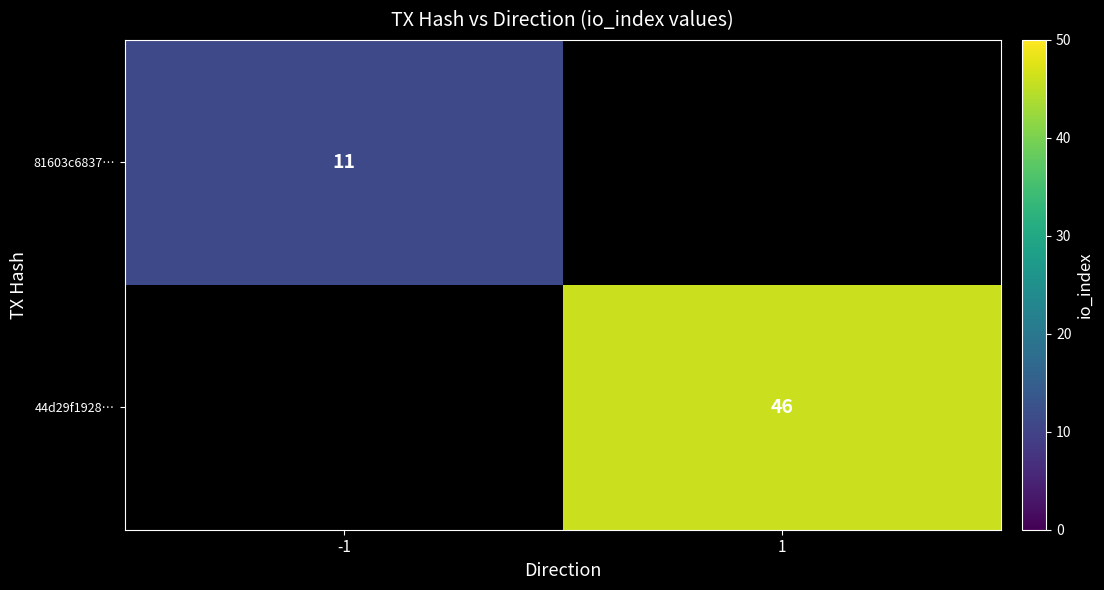

True or false: 81603c6837… has a value of 3 at -1.

False